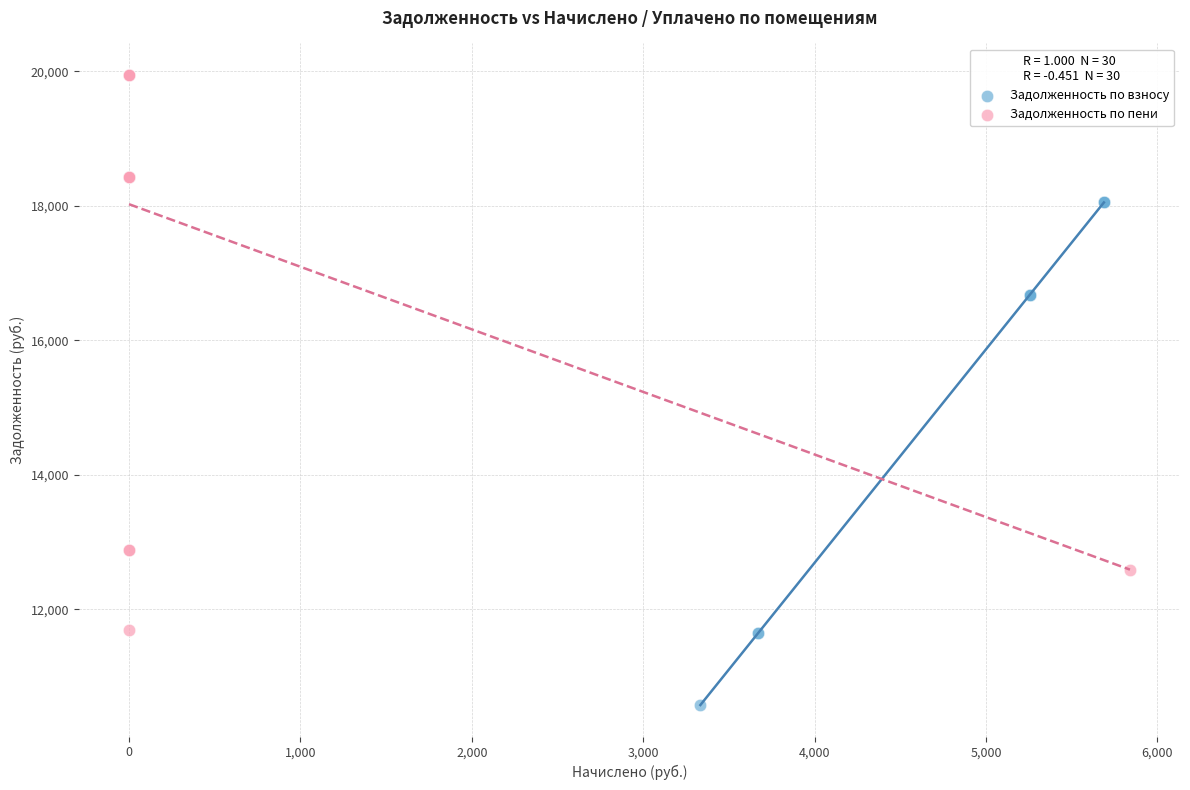

Which series has the largest Y range (max minus min)?

Задолженность по пени